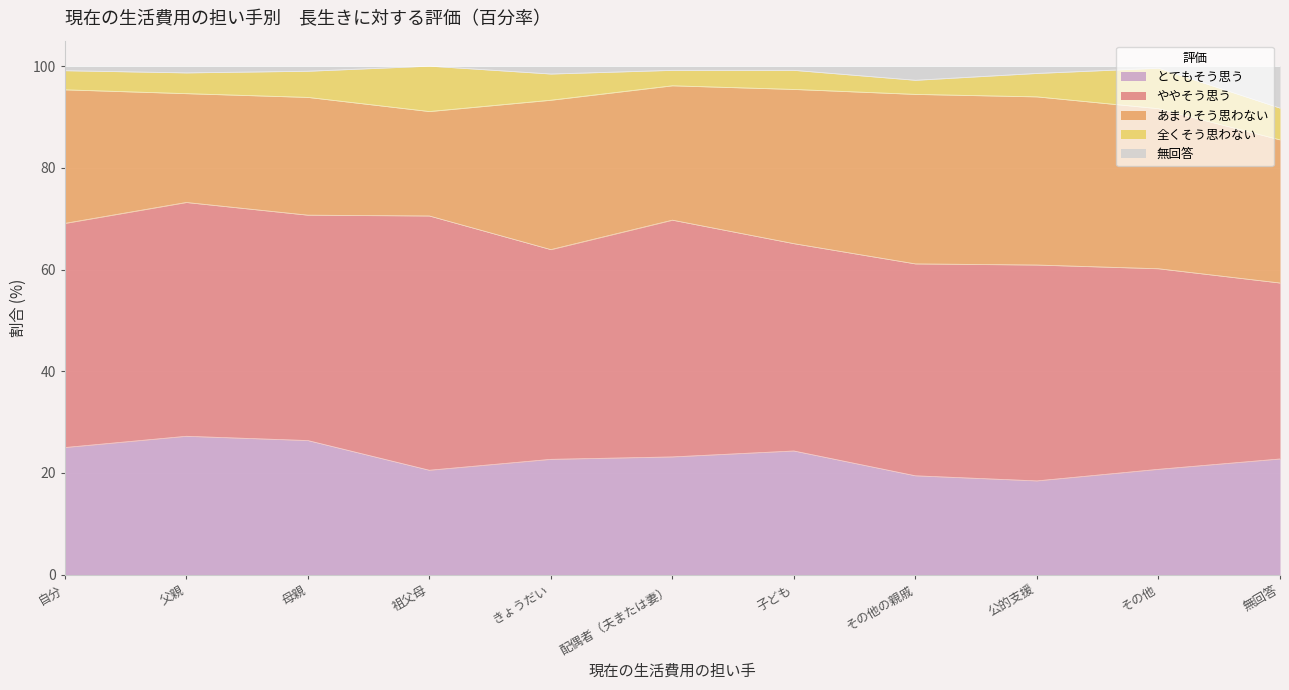

Which category has the highest value across all series?

祖父母